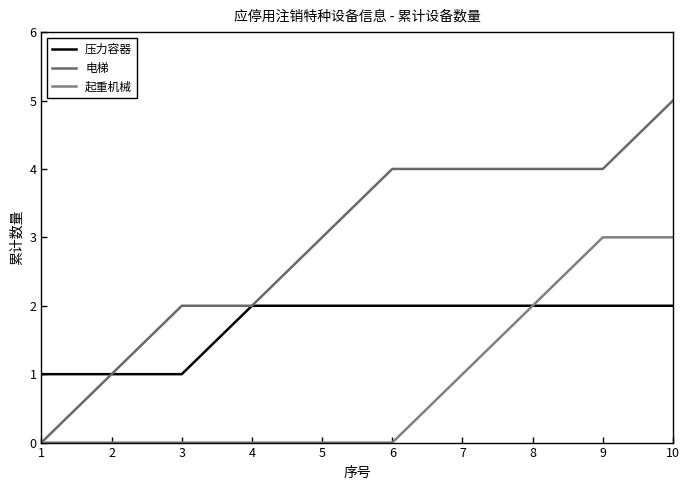

How many lines are shown in the chart?

3